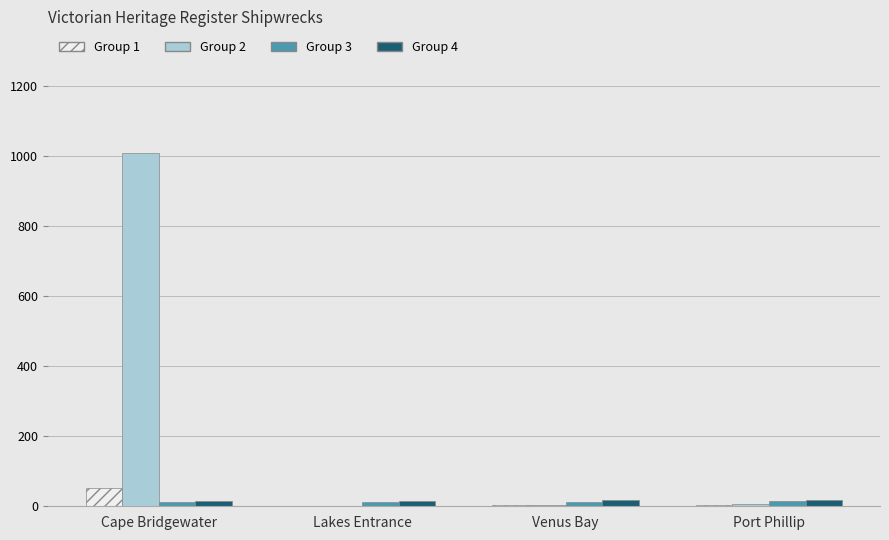

What is the maximum value shown in the chart?

1009